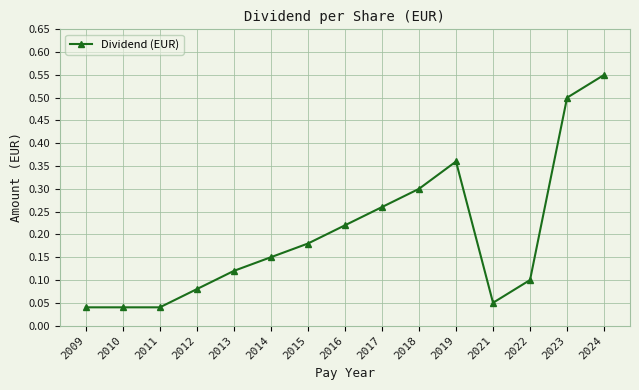

Between 2021 and 2018, which is larger?

2018